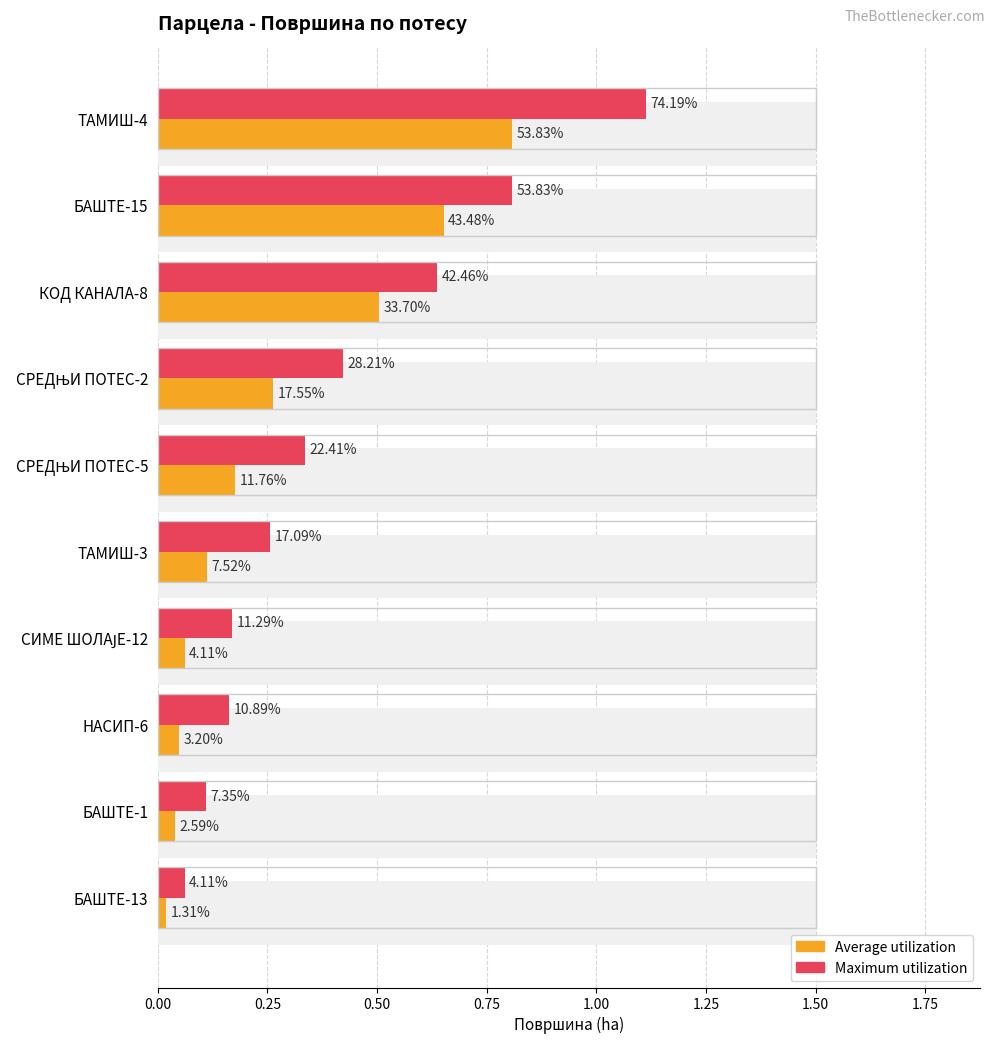

What is the sum of all Average utilization values?

2.7